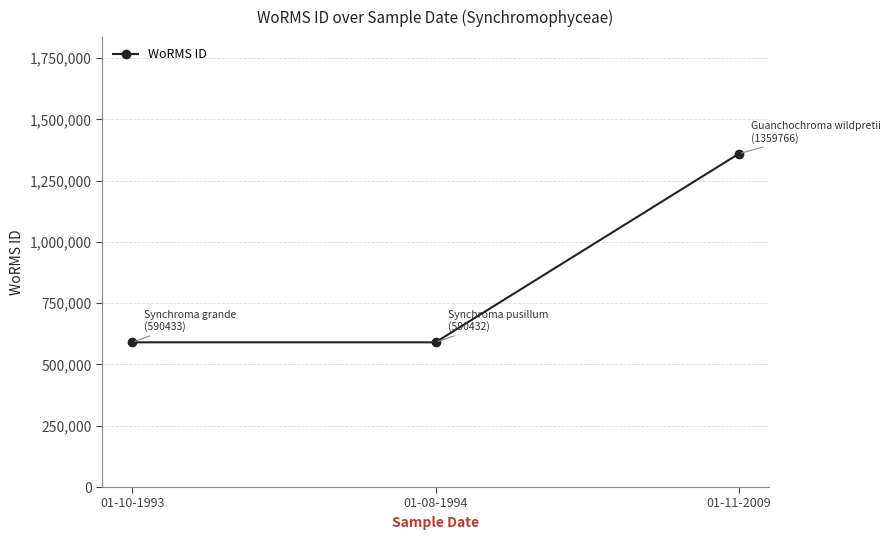

How many values are below 590433?

1